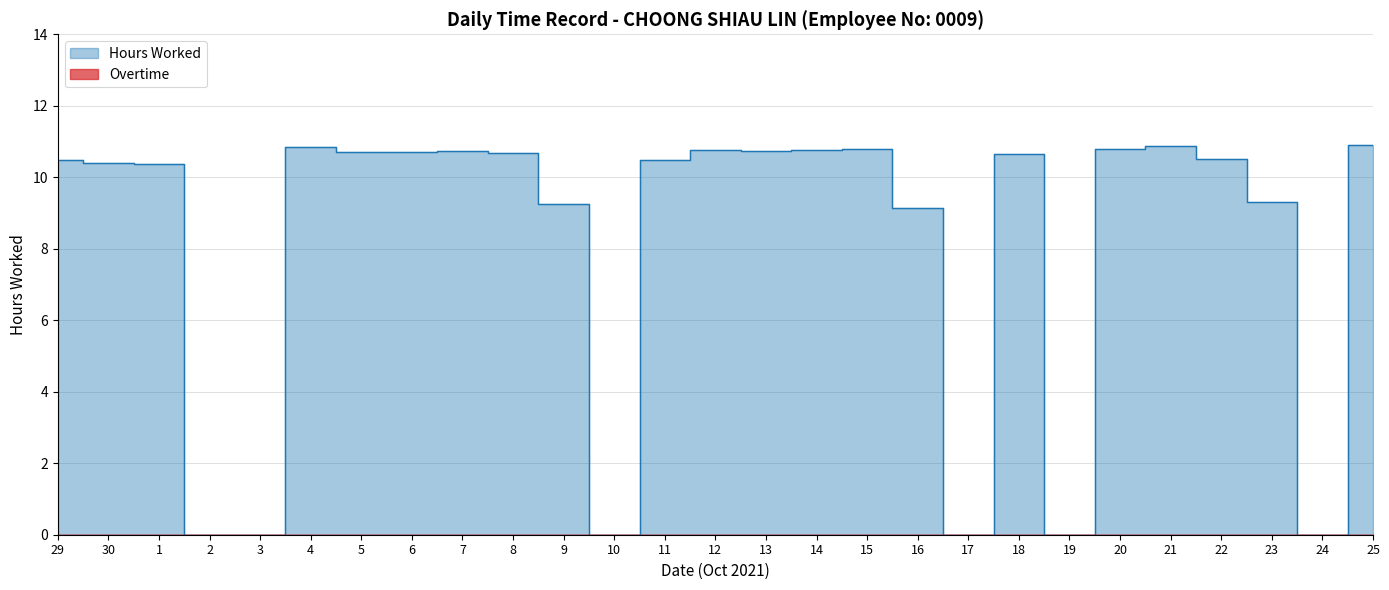

What is the change in value from 13 to 20?

+0.1